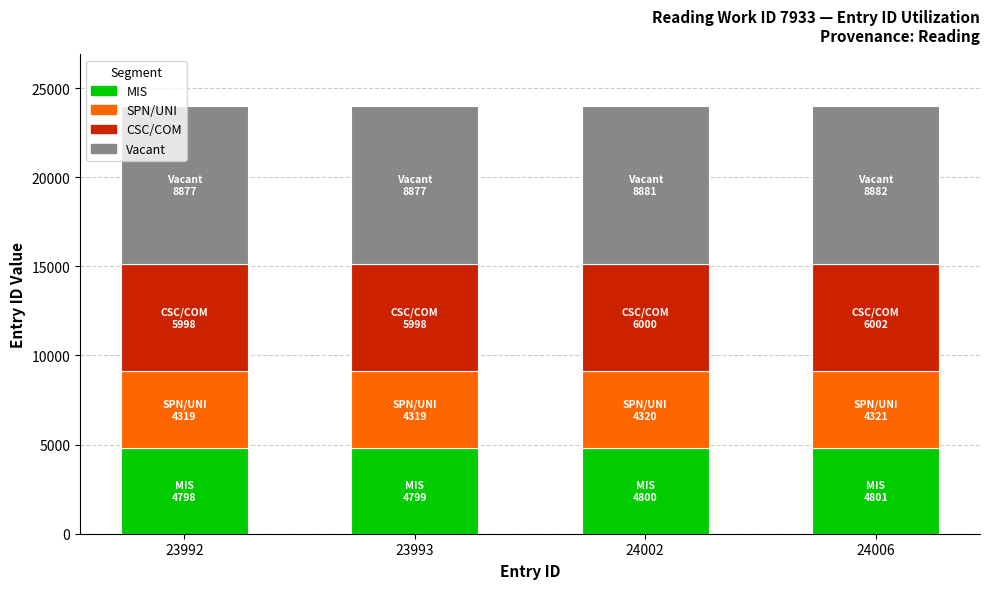

What are all the series names shown in the legend?

MIS, SPN/UNI, CSC/COM, Vacant